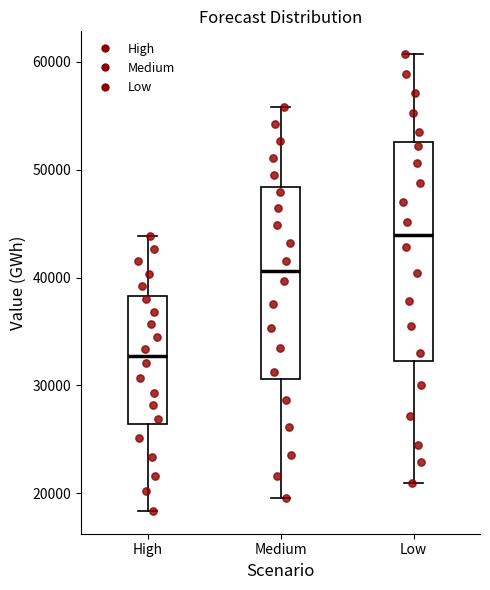

Where does the lower whisker of the box for Low end on the y-axis? The values are not printed on the chart, so give them approximately, as read against the axis.

21000